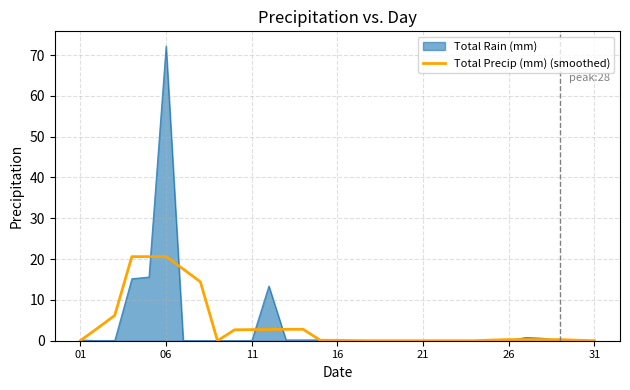

Rank the series by their maximum value, from lowest to highest.

Total Precip (mm) (smoothed), Total Rain (mm)